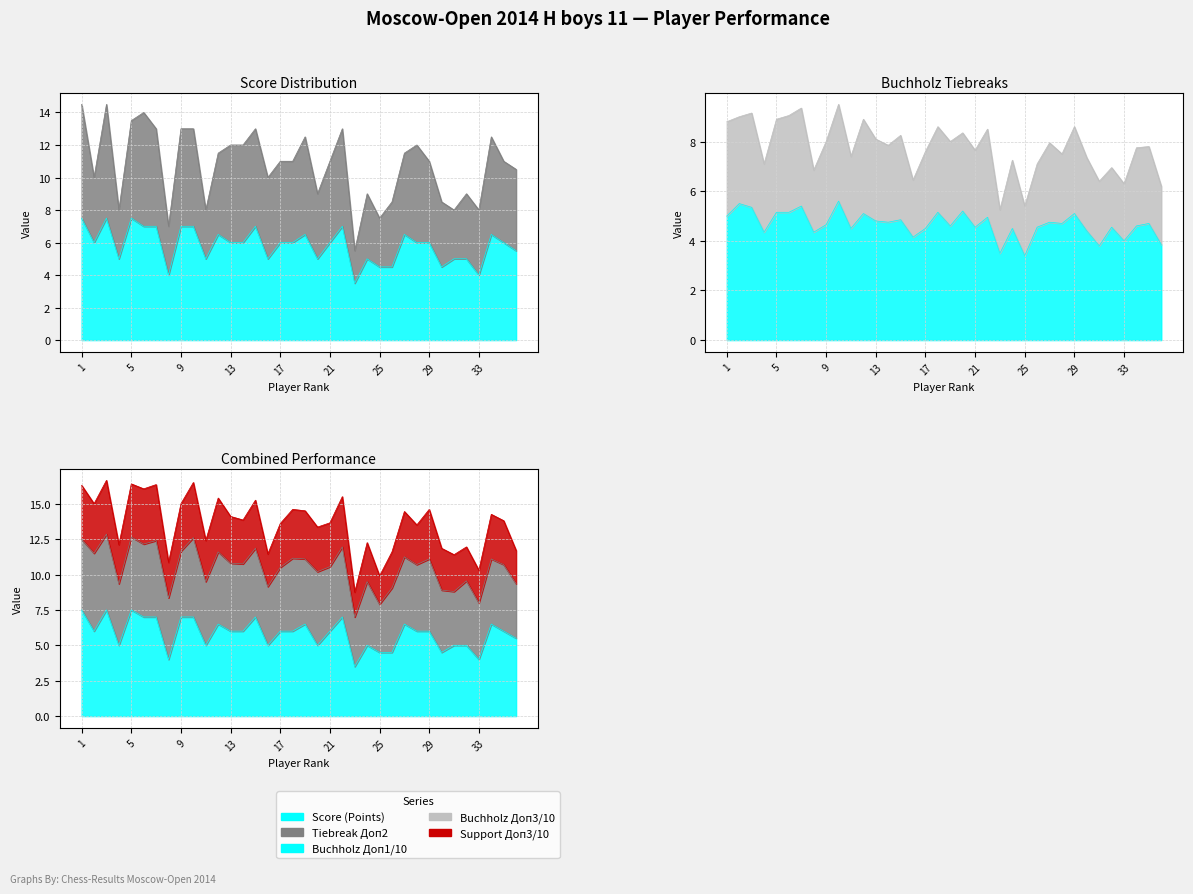

What is the sum of all Доп1 values?

168.0